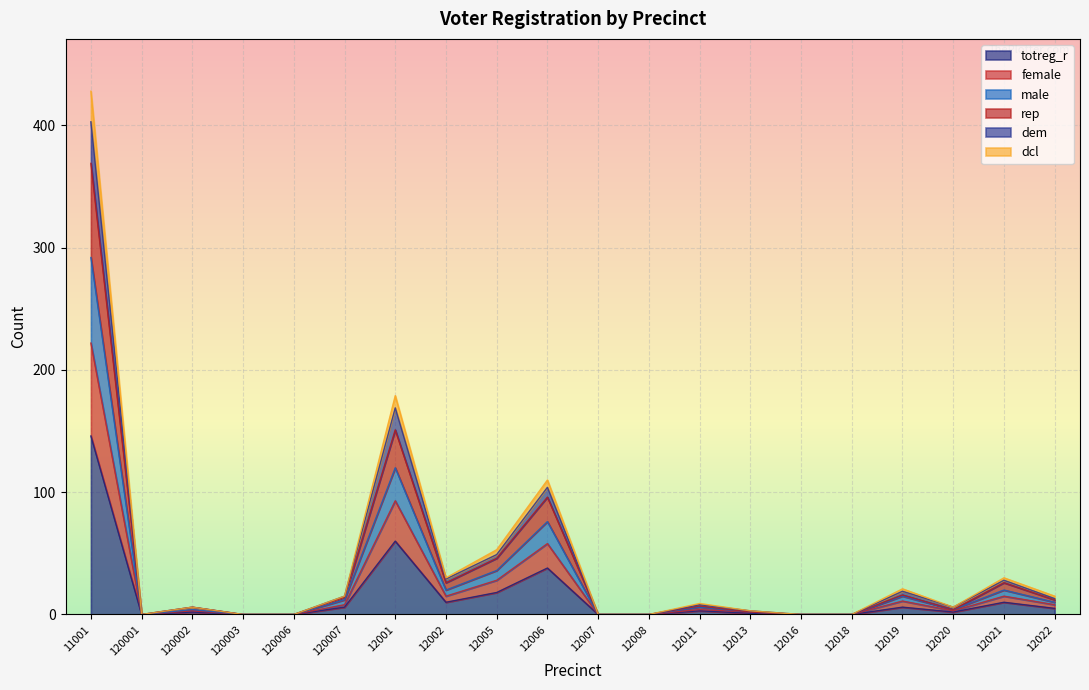

At which category is the sum across all series the highest?

11001